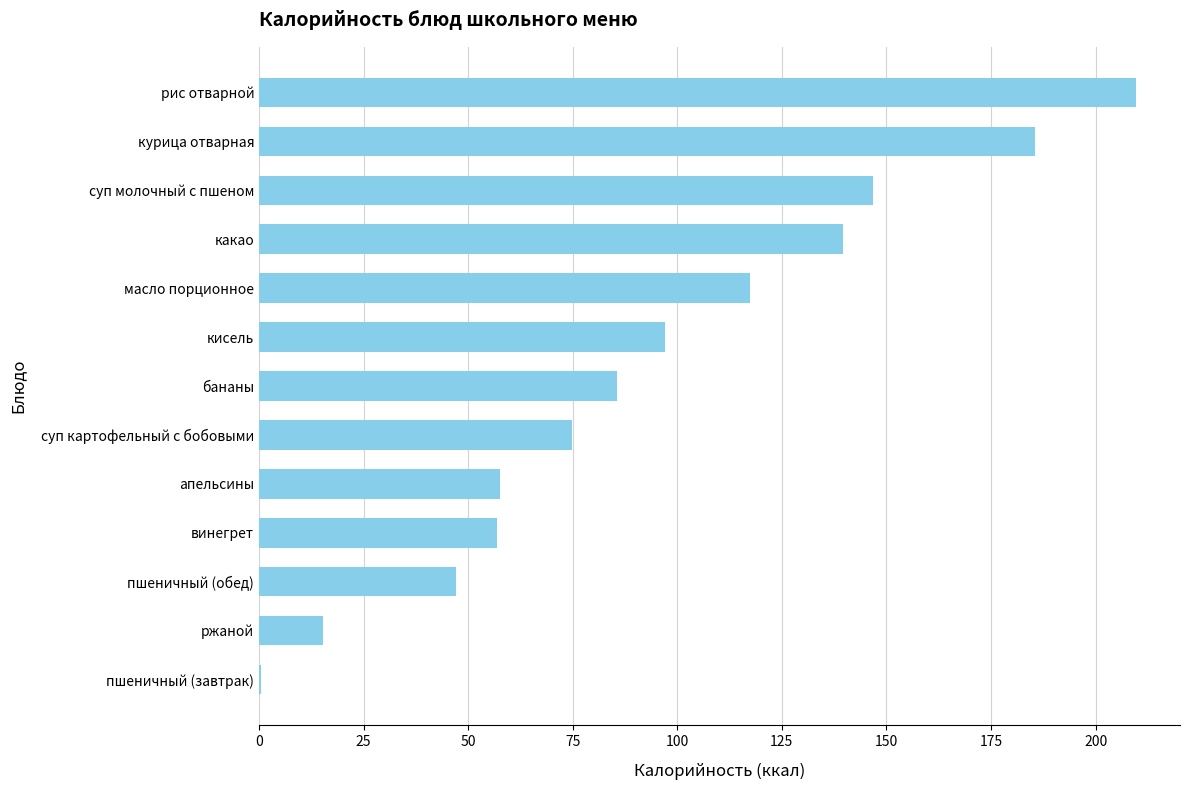

Which has a higher value, винегрет or пшеничный (завтрак)?

винегрет